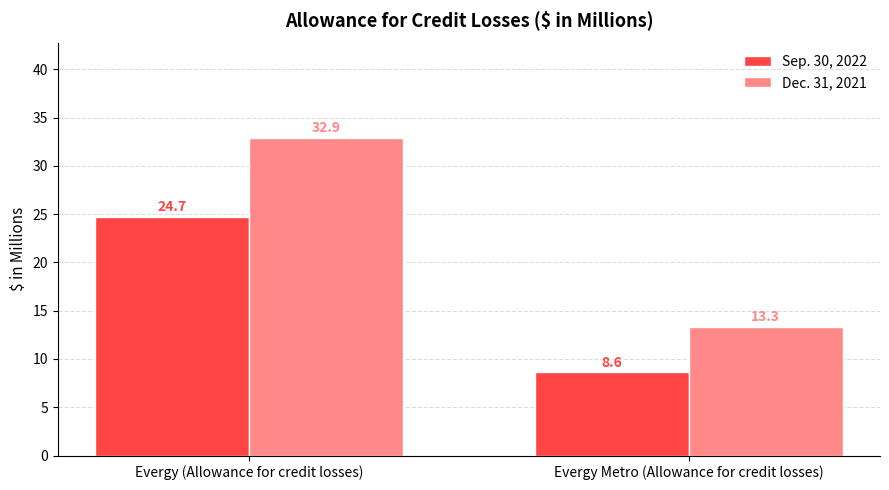

Between Evergy (Allowance for credit losses) and Evergy Metro (Allowance for credit losses), which series saw the biggest shift?

Dec. 31, 2021